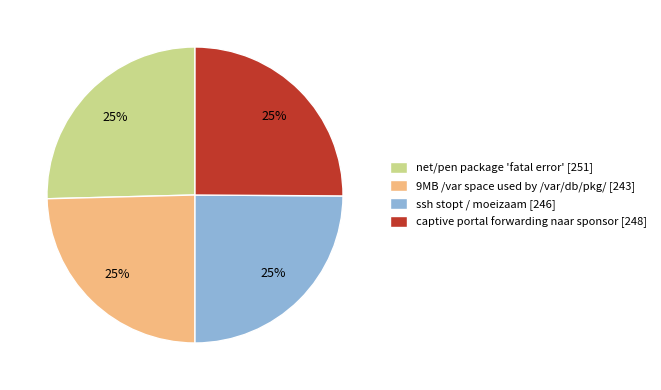

Approximately how many times larger is the value at net/pen package 'fatal error' compared to captive portal forwarding naar sponsor?

1.0